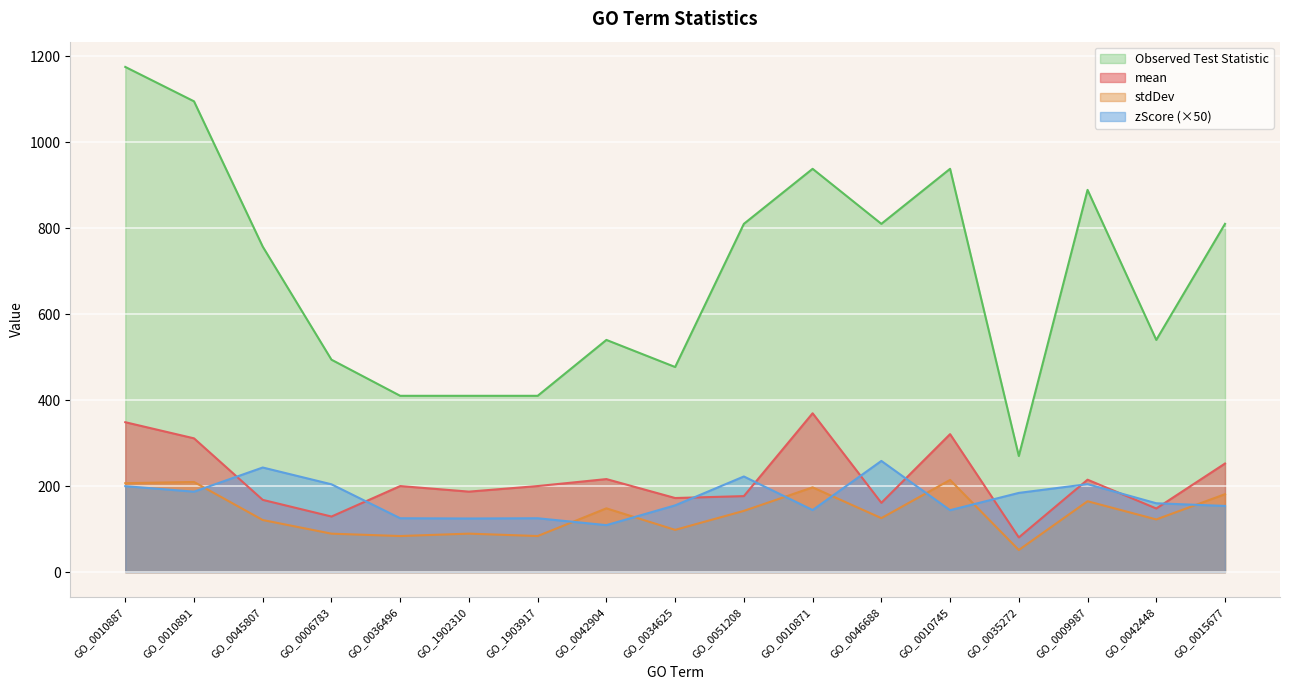

What is the spread (max minus min) of values at GO_0015677?

656.2